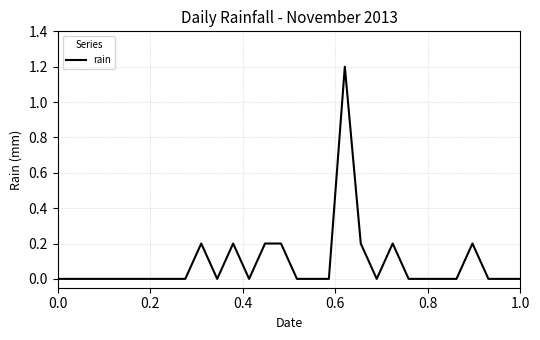

What is the greatest value displayed?

1.2